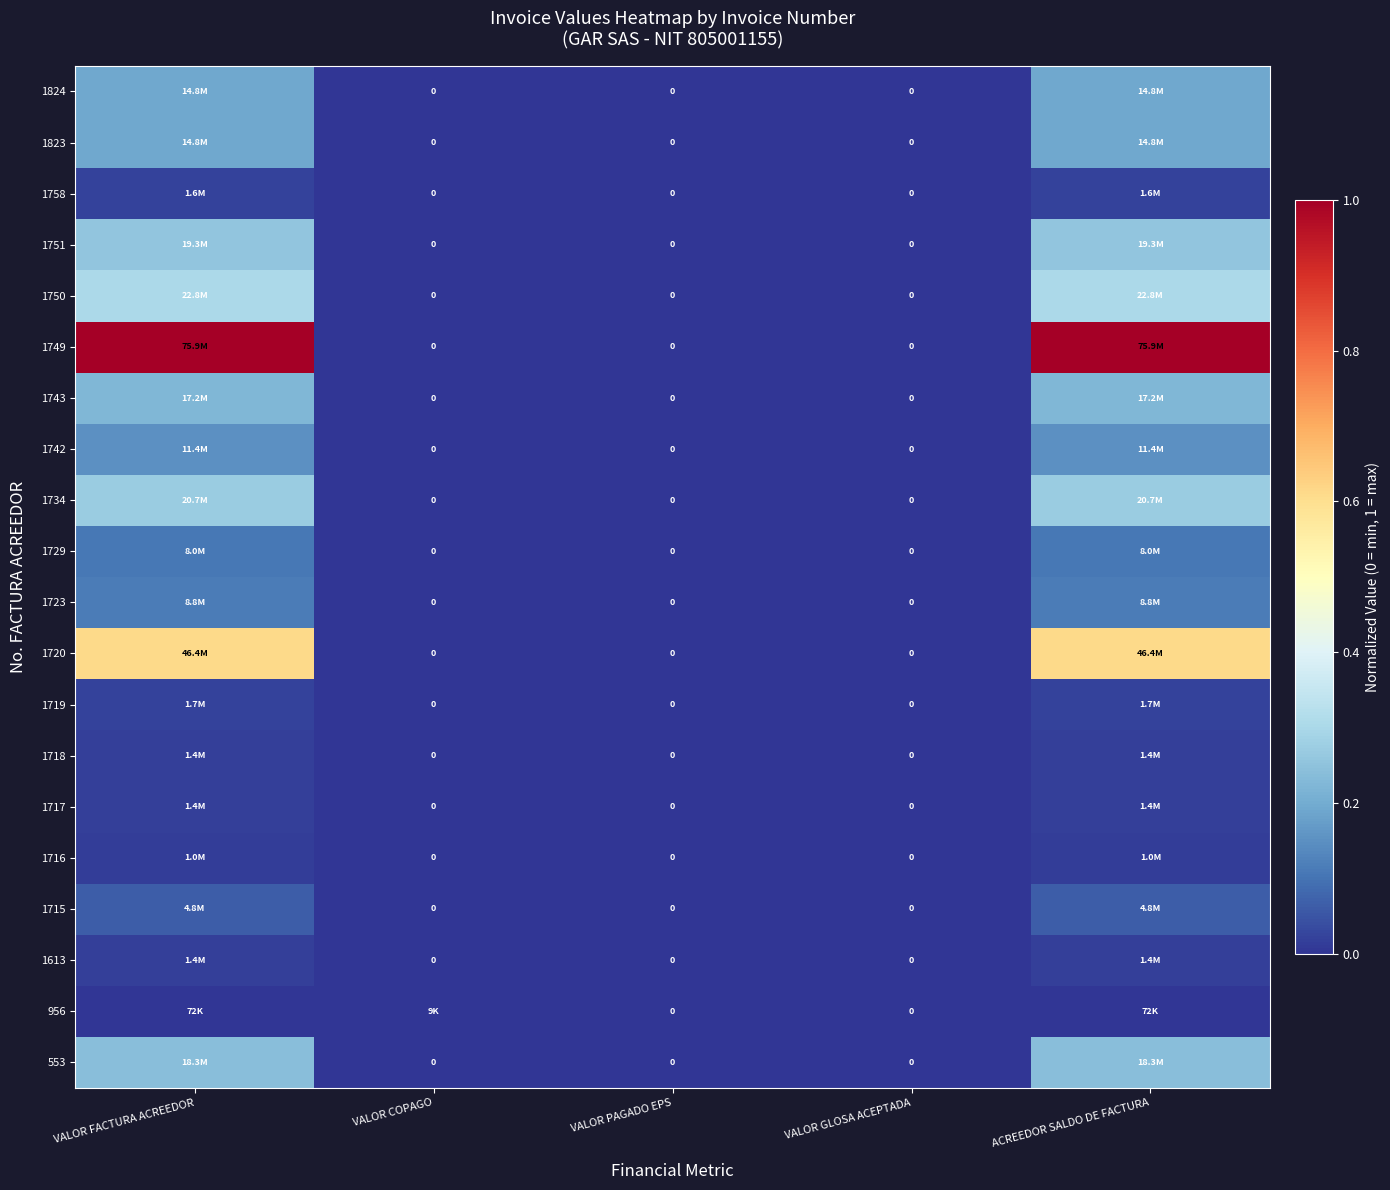

At which label is 1823 closest to 0?

VALOR COPAGO